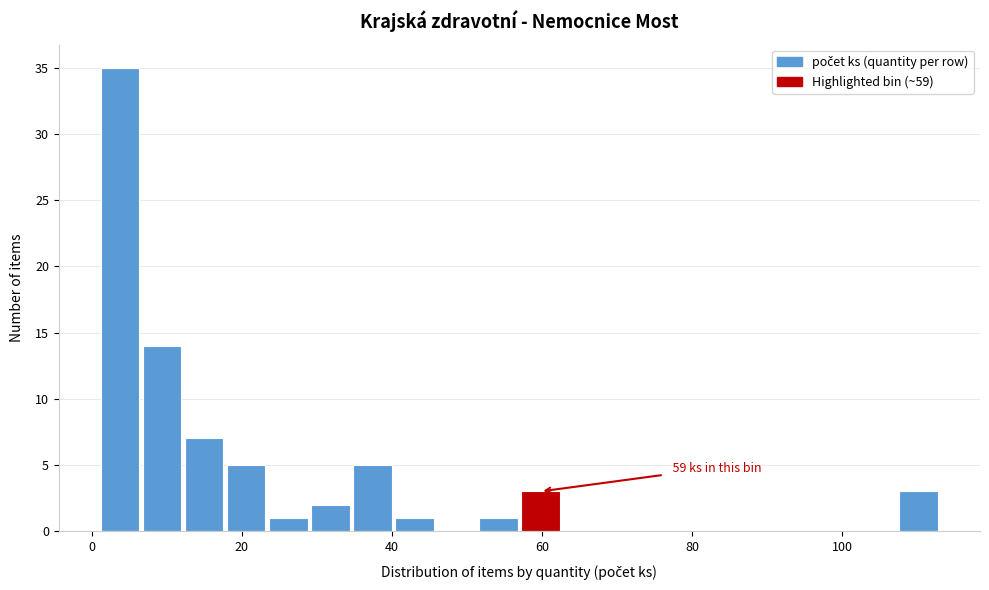

Read against the x-axis, roughly where is the centre of the tallest bar?

4